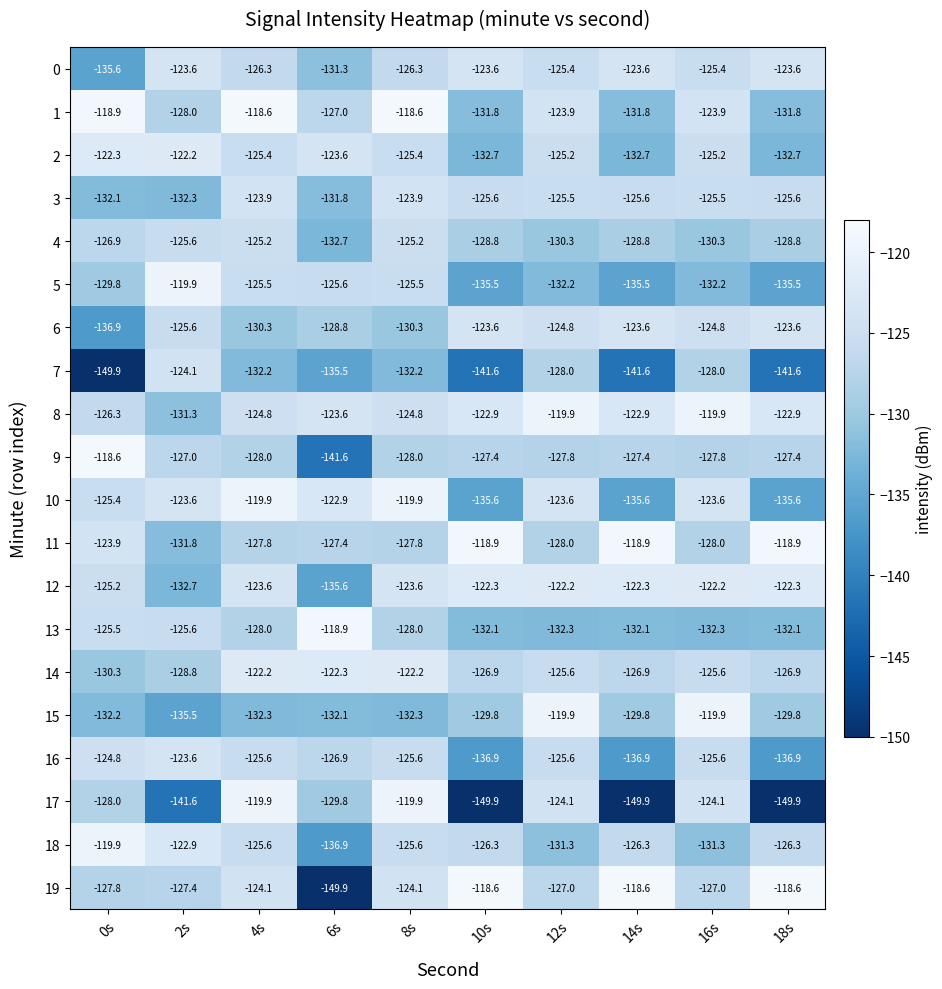

What is the greatest value displayed?

-118.6